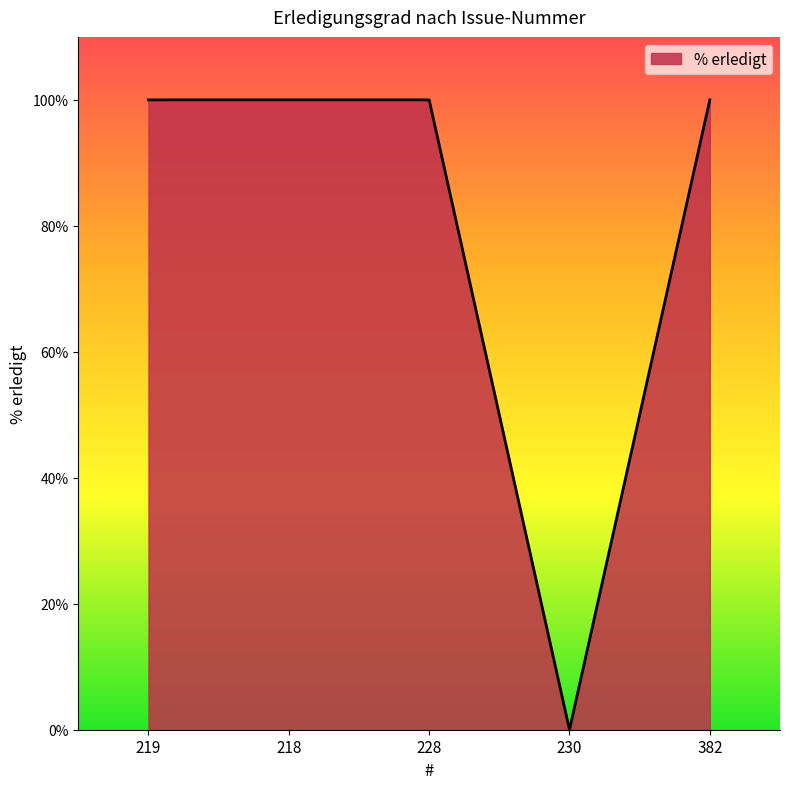

Reading left to right, extract all data points from this chart.

219=100	218=100	228=100	230=0	382=100